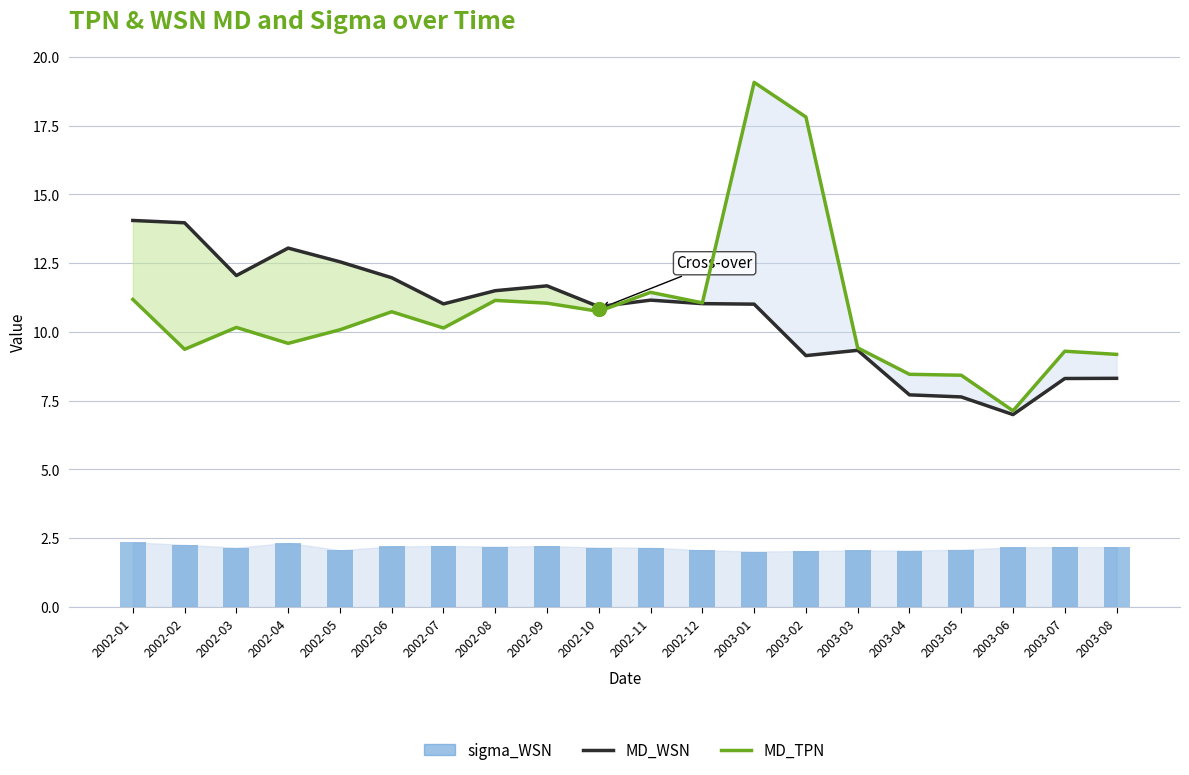

Reading left to right, transcribe all the data shown in this chart.

MD_WSN: 14.1	14.0	12.0	13.0	12.5	12.0	11.0	11.5	11.7	10.9	11.2	11.0	11.0	9.1	9.3	7.7	7.6	7.0	8.3	8.3
MD_TPN: 11.2	9.4	10.2	9.6	10.1	10.7	10.1	11.1	11.0	10.7	11.4	11.1	19.1	17.8	9.4	8.5	8.4	7.1	9.3	9.2
sigma_WSN (bar): 2.3	2.3	2.2	2.3	2.1	2.2	2.2	2.2	2.2	2.2	2.2	2.1	2.0	2.0	2.1	2.1	2.1	2.2	2.2	2.2